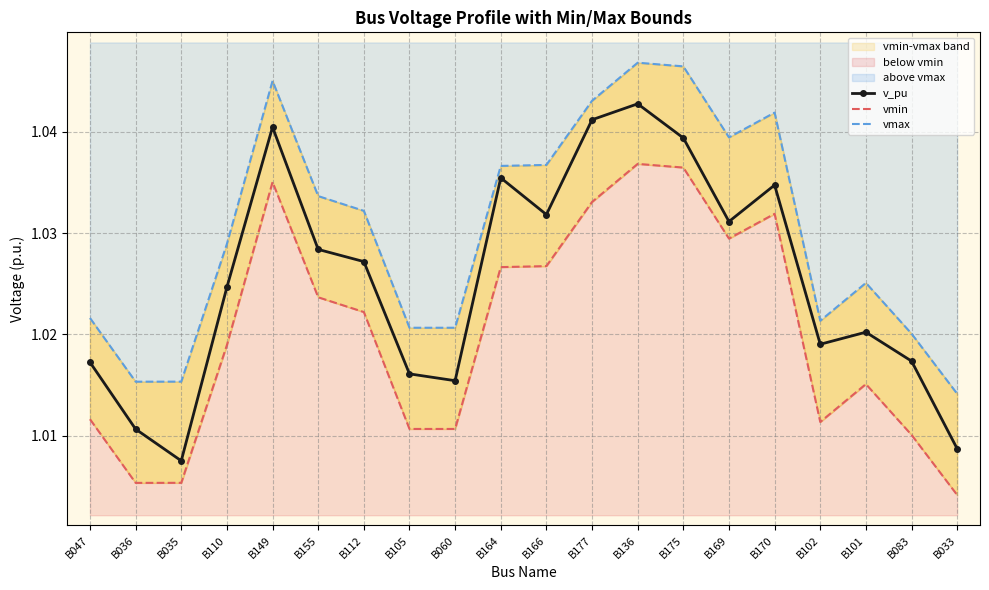

List the series in order of their overall mean, highest first.

vmax, v_pu, vmin